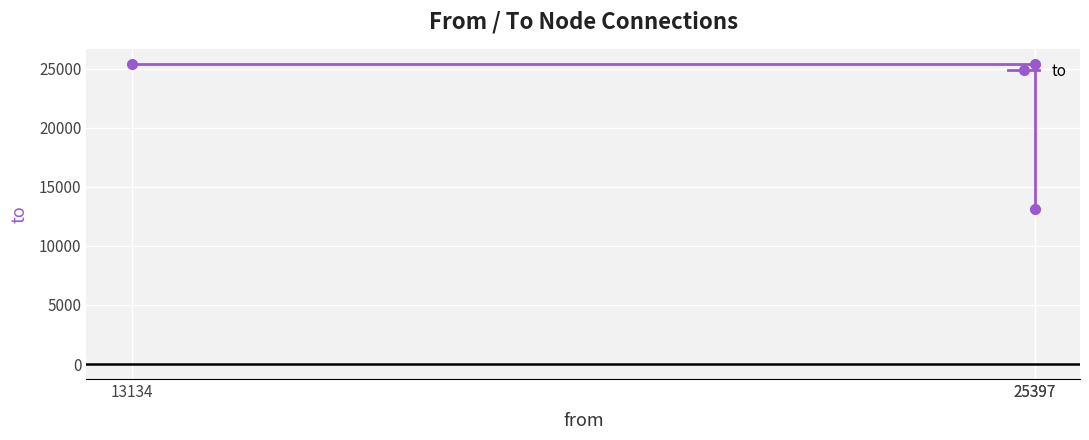

What is the value of the 3rd point from the left?

25399